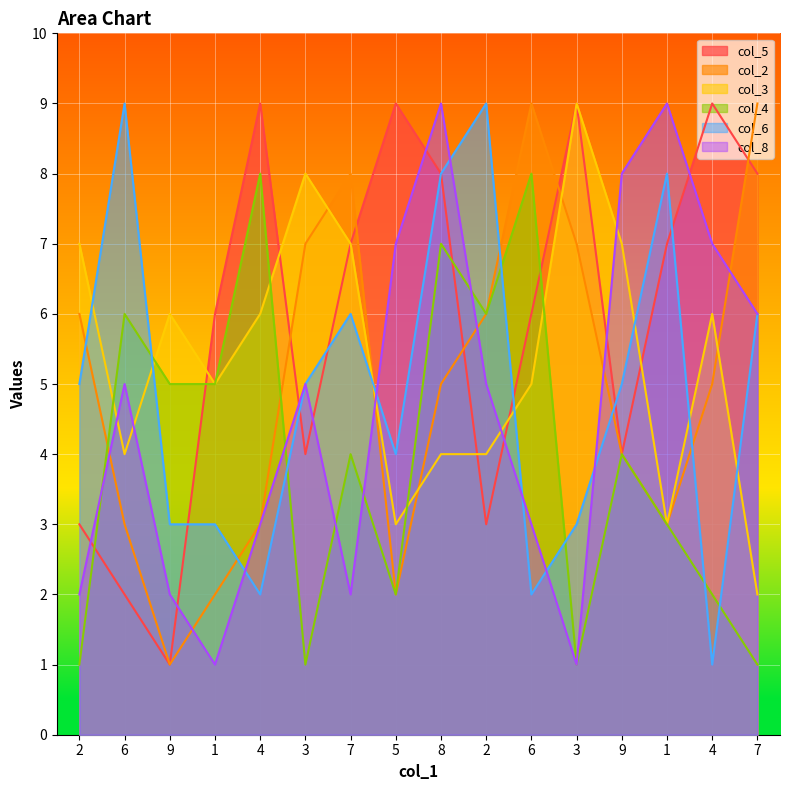

The col_2 series shows 2 at 8. True or false?

False